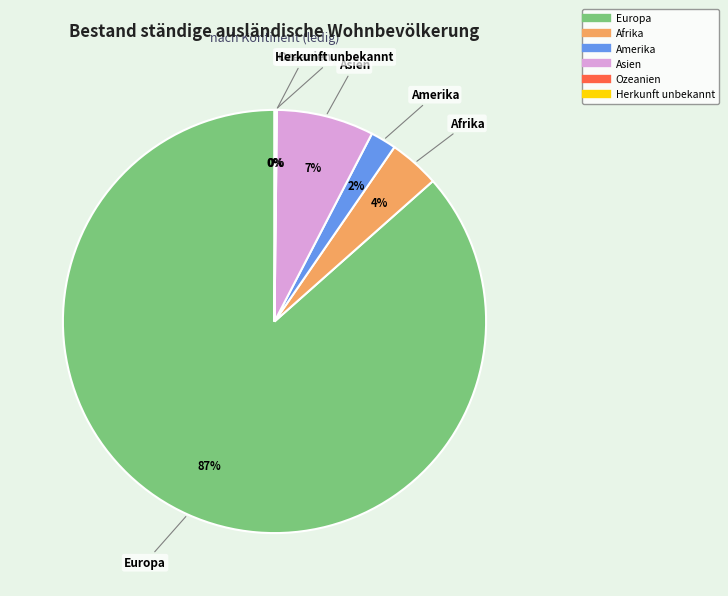

Between Asien and Afrika, which is larger?

Asien